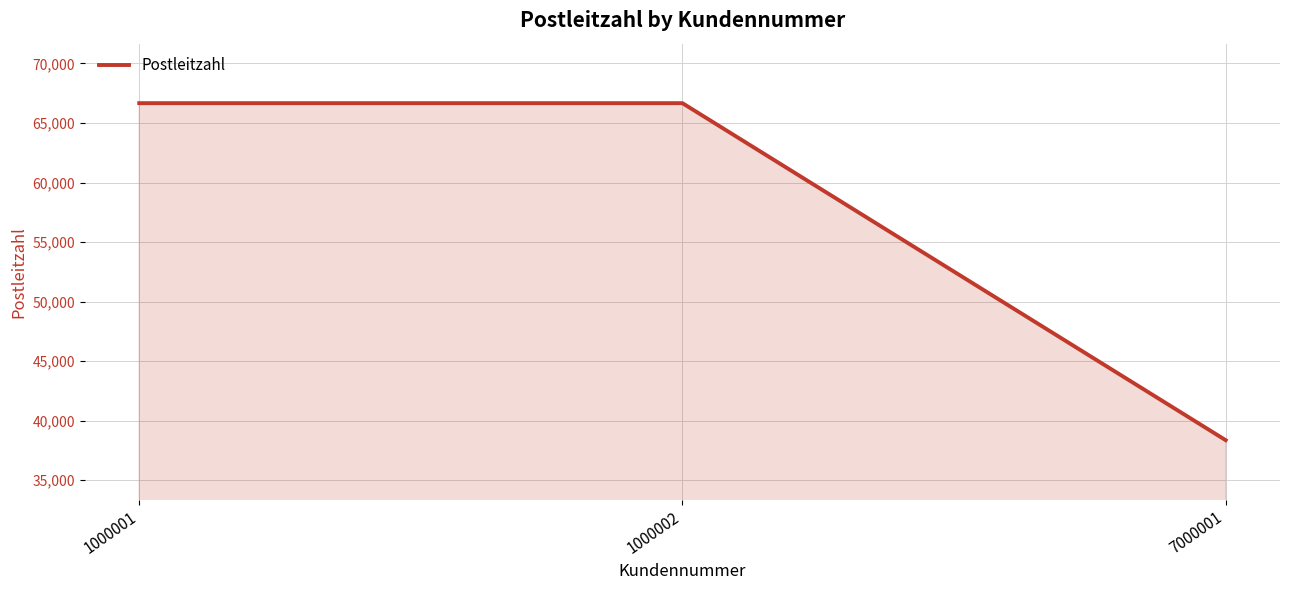

How many series are shown in this chart?

1